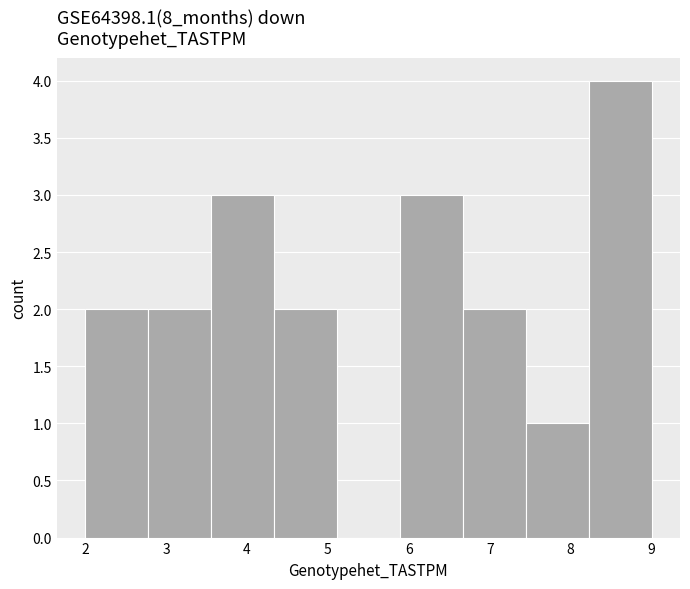

Reading left to right, list every bar in this chart as the range it spans on the x-axis followed by its height. Neither the bar edges nor the heights are printed on the chart, so give them approximately, as read against the axes.

2.0 to 2.8: 2
2.8 to 3.6: 2
3.6 to 4.3: 3
4.3 to 5.1: 2
5.1 to 5.9: 0
5.9 to 6.7: 3
6.7 to 7.4: 2
7.4 to 8.2: 1
8.2 to 9.0: 4